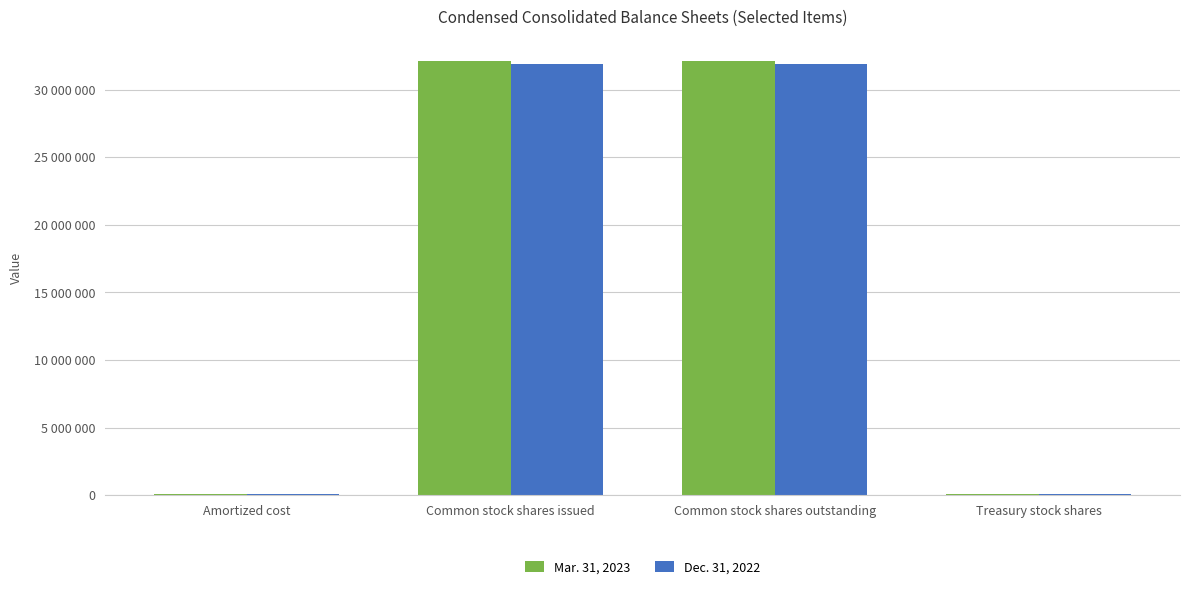

What is the sum of all Dec. 31, 2022 values?

63970058